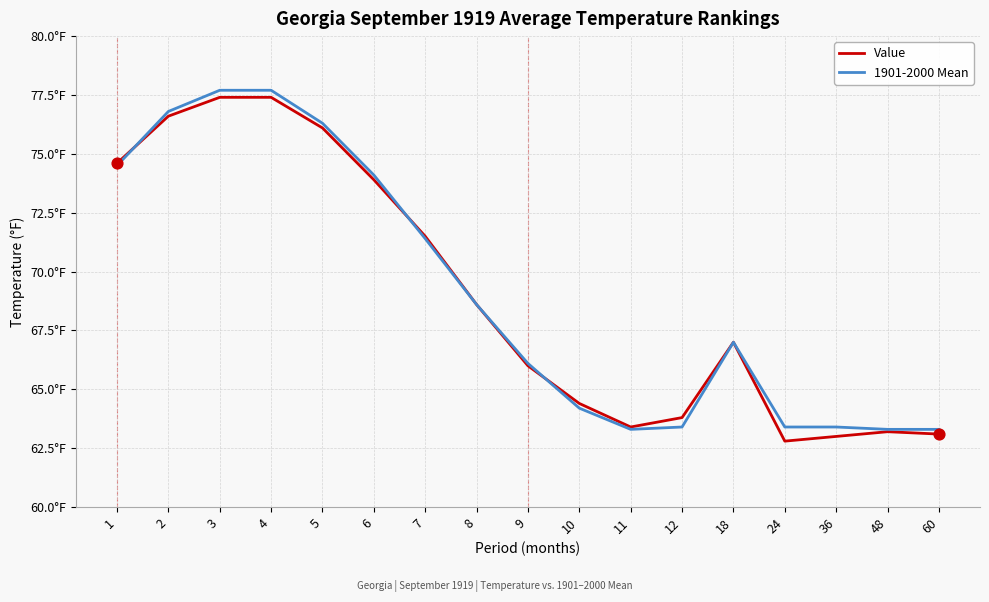

Which series has the largest total across all categories?

1901-2000 Mean